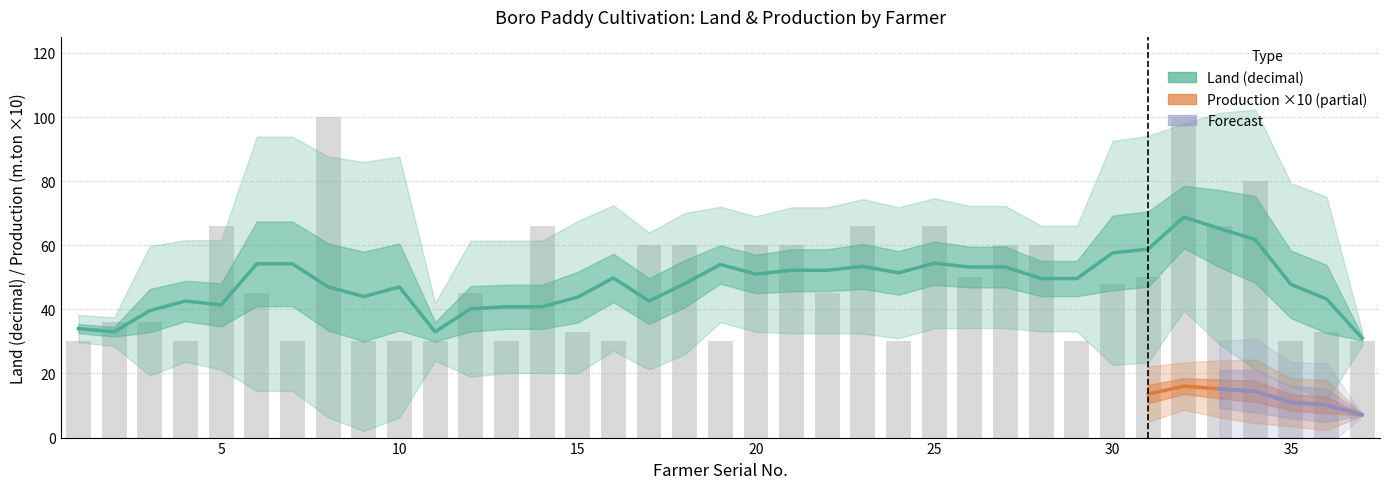

What is the value of the 25th bar from the left?

66